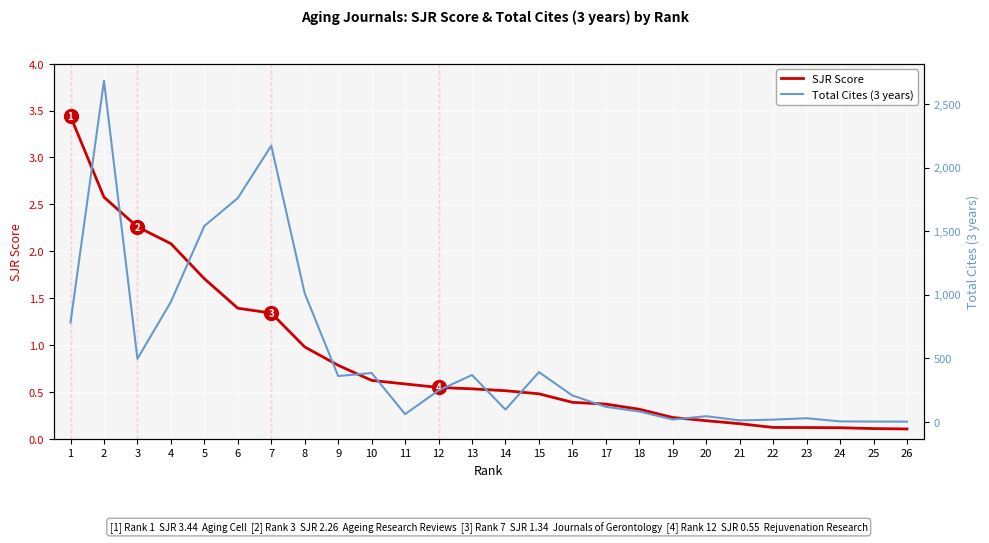

Between 20 and 10, which is larger?

10